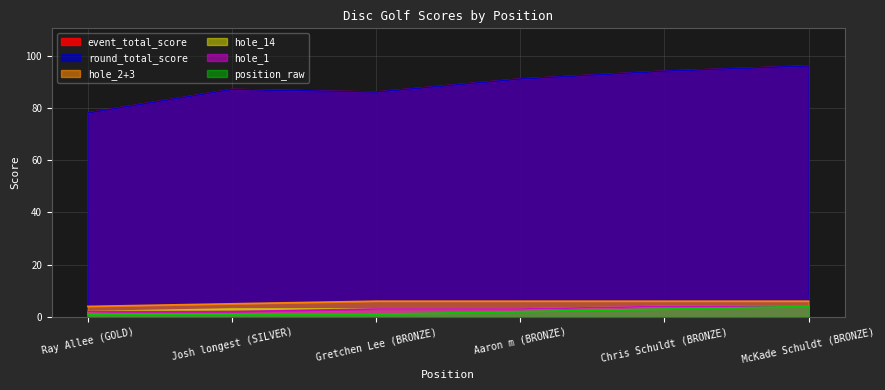

In event_total_score, how many points are higher than both neighbors (excluding endpoints)?

1